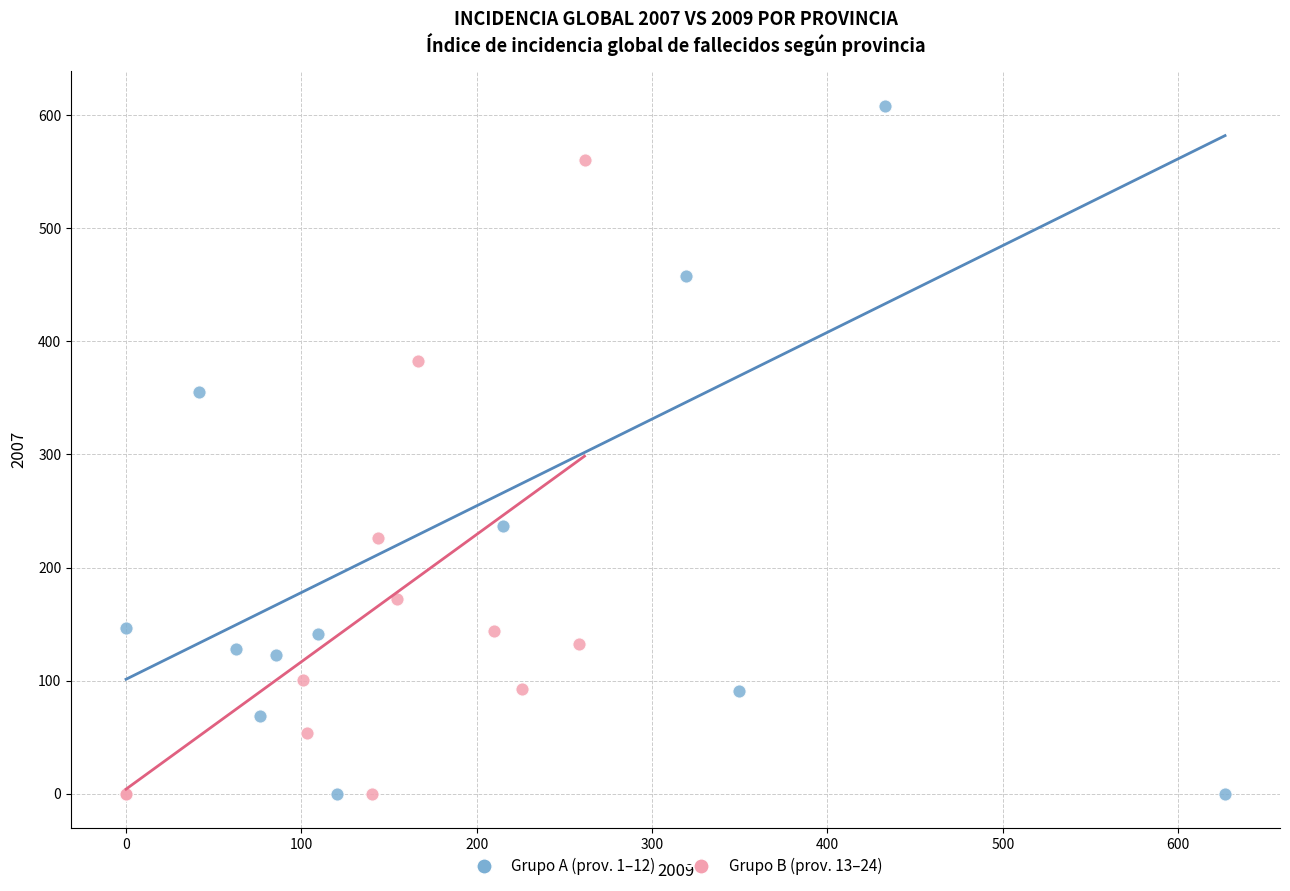

Which series has the widest spread of Y values?

Grupo A (prov. 1–12)